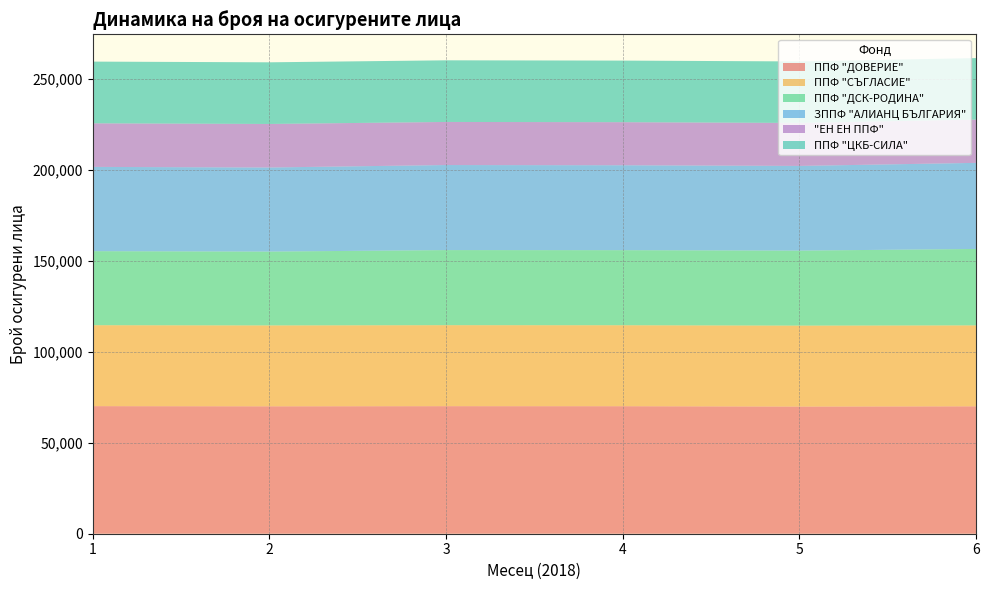

Reading left to right, transcribe all the data shown in this chart.

ППФ "ДОВЕРИЕ": 1=70109	2=70018	3=70096	4=70072	5=69891	6=70018
ППФ "СЪГЛАСИЕ": 1=44489	2=44463	3=44518	4=44506	5=44484	6=44485
ППФ "ДСК-РОДИНА": 1=40680	2=40572	3=41258	4=41248	5=41211	6=41992
ЗППФ "АЛИАНЦ БЪЛГАРИЯ": 1=46319	2=46218	3=46747	4=46676	5=46547	6=47316
"ЕН ЕН ППФ": 1=23947	2=23917	3=23670	4=23664	5=23612	6=23774
ППФ "ЦКБ-СИЛА": 1=33914	2=33883	3=33876	4=33843	5=33801	6=33807